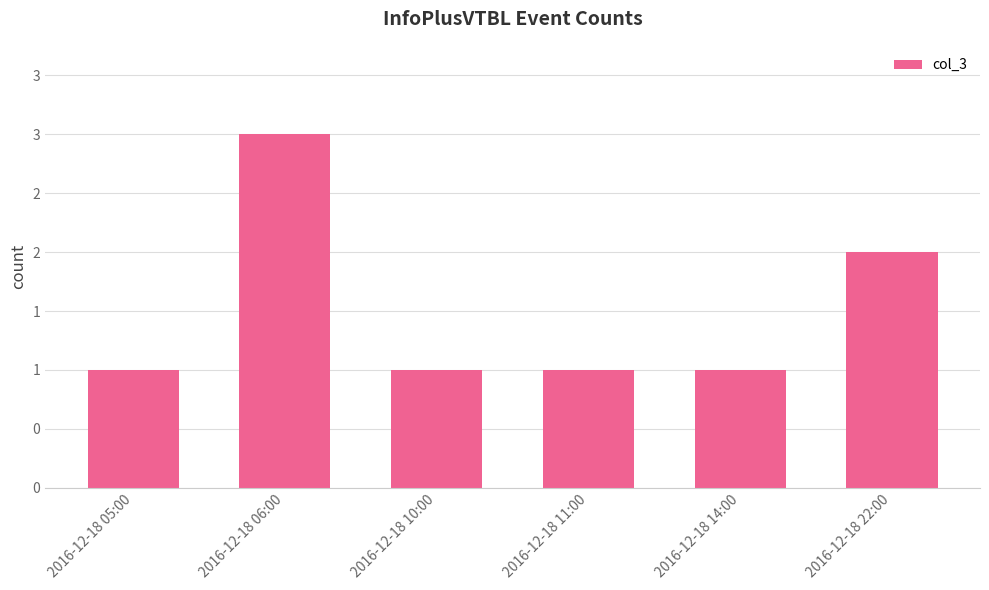

What position from the left is 2016-12-18 06:00?

2